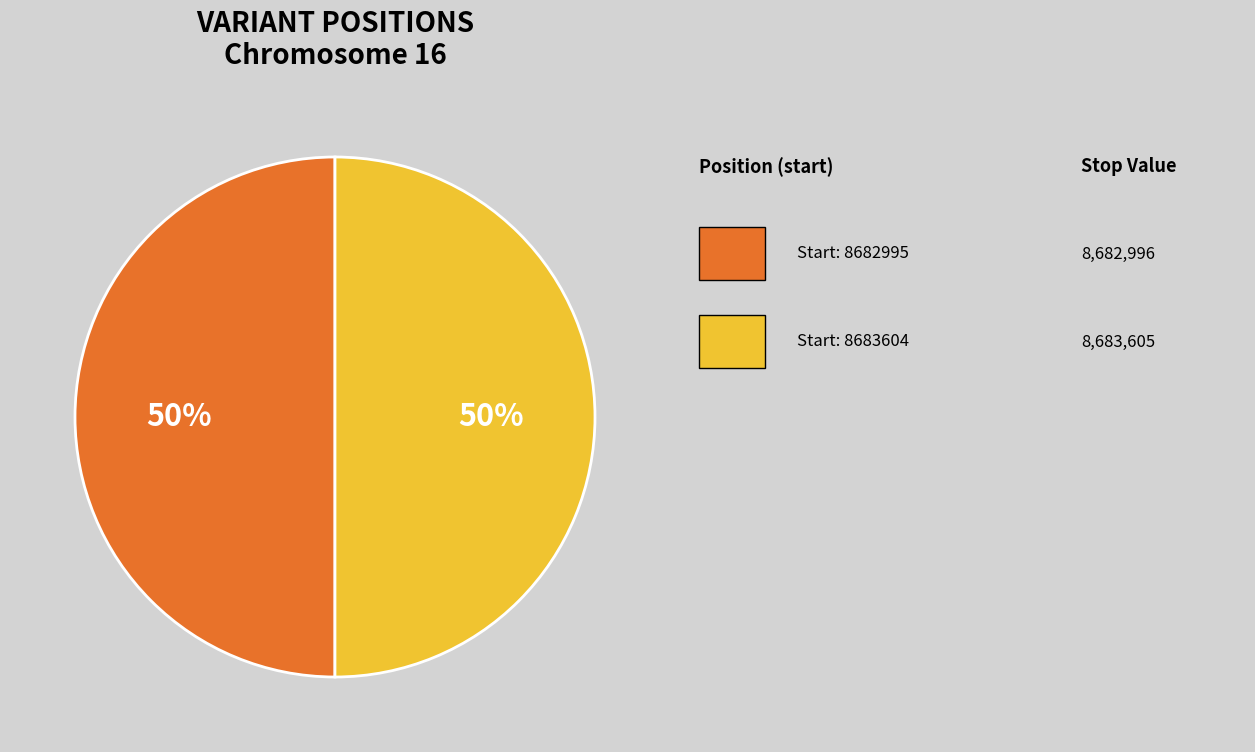

To the nearest percent, what is the average slice percentage?

50%